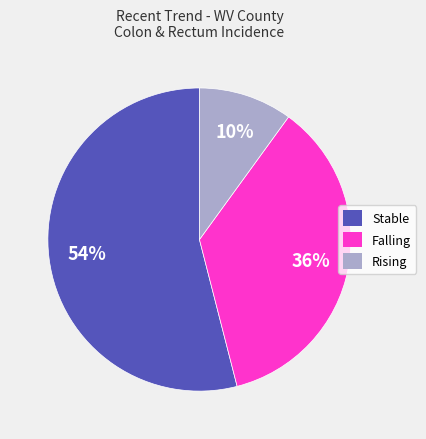

What percentage is the Stable slice, to the nearest percent?

54%